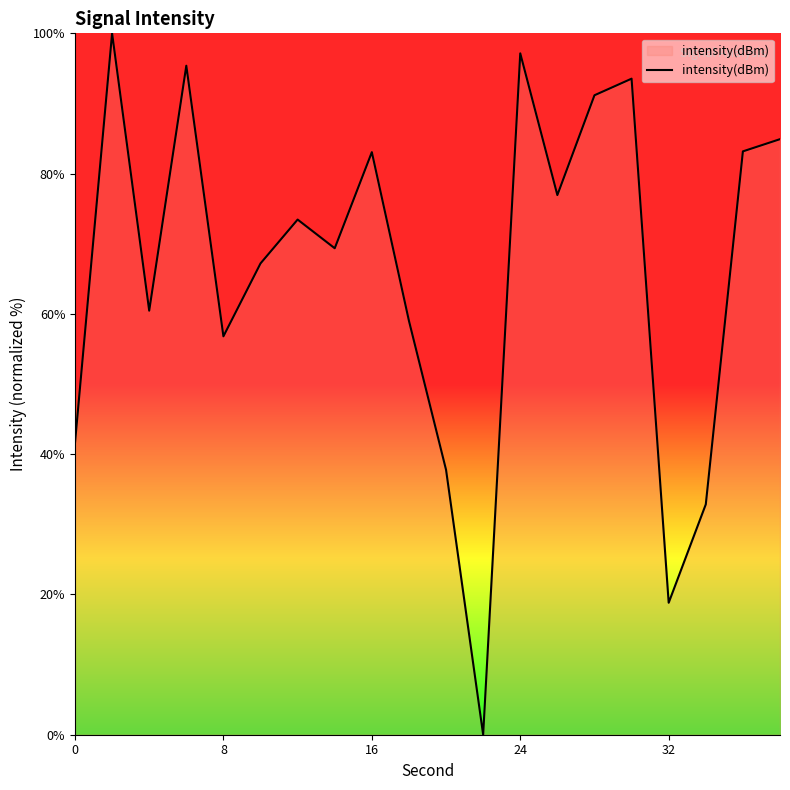

What is the greatest value displayed?

100.0